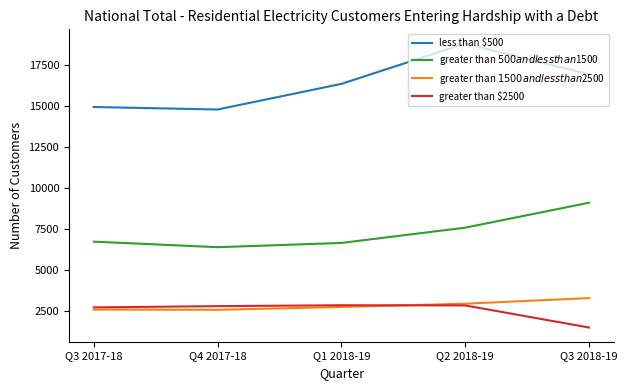

What is the total value across all series at Q1 2018-19?

28500